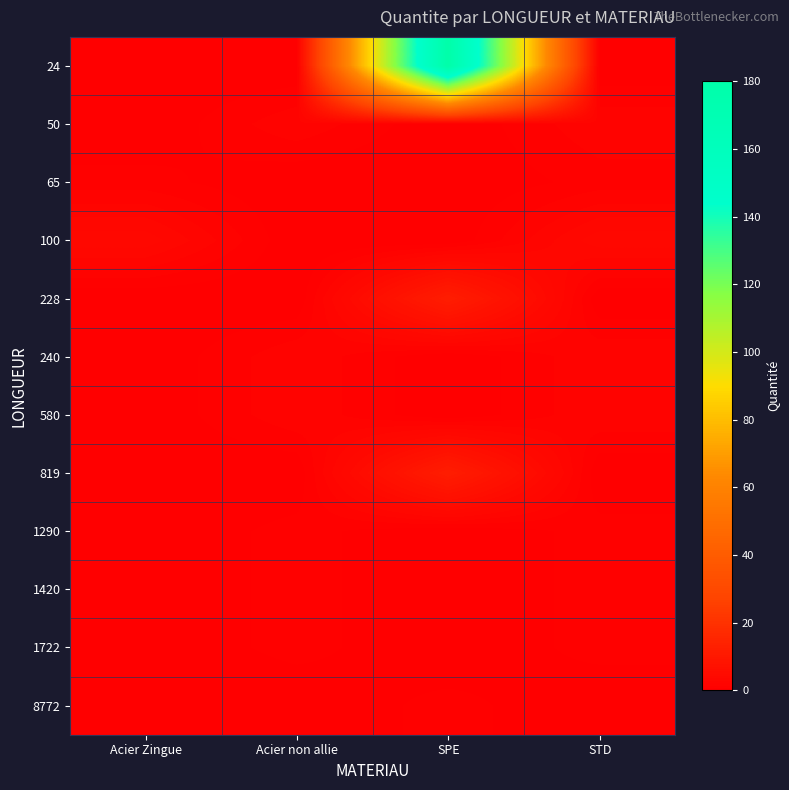

Which series changed the most between SPE and STD?

24